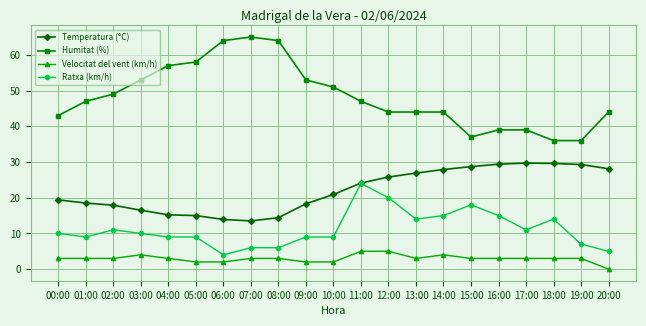

What is the difference between the highest and lowest values at 01:00?

44.0